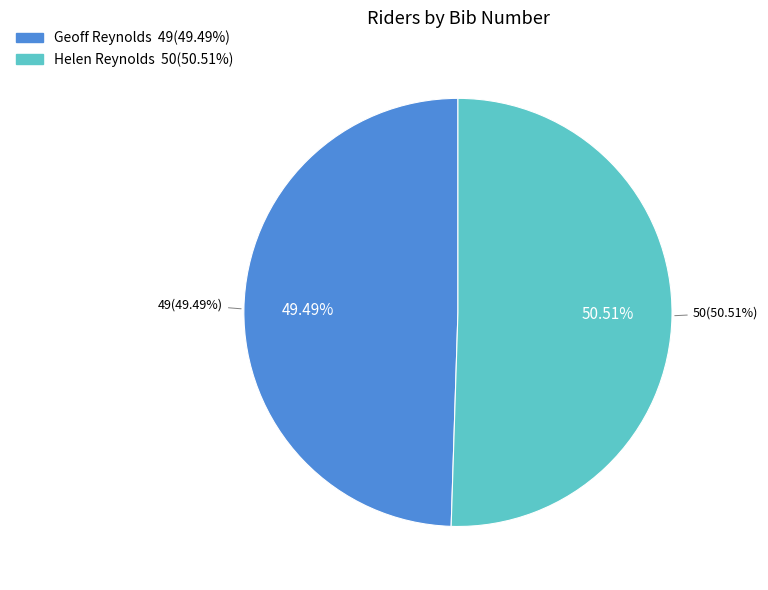

What is the change in value from Geoff Reynolds to Helen Reynolds?

+1